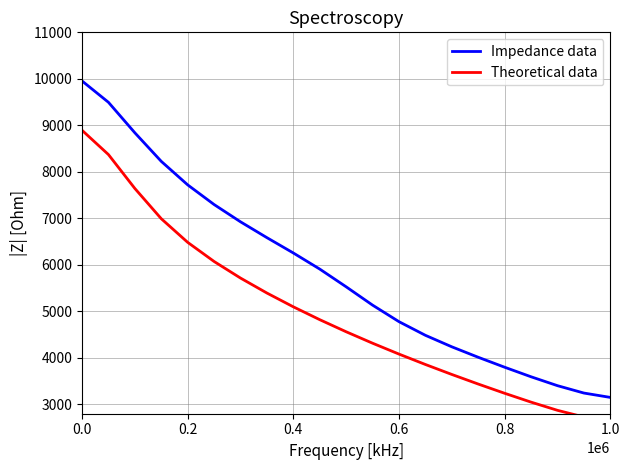

True or false: Theoretical data and Impedance data cross at least once.

False